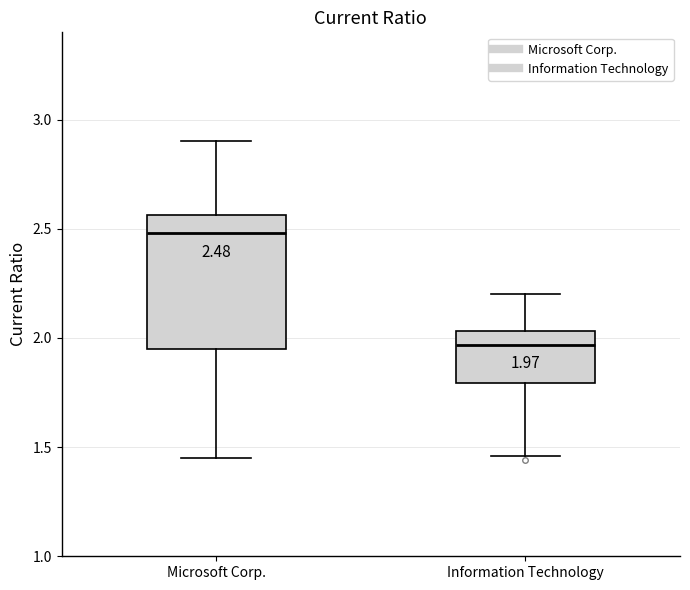

Which box has the lowest median line?

Information Technology